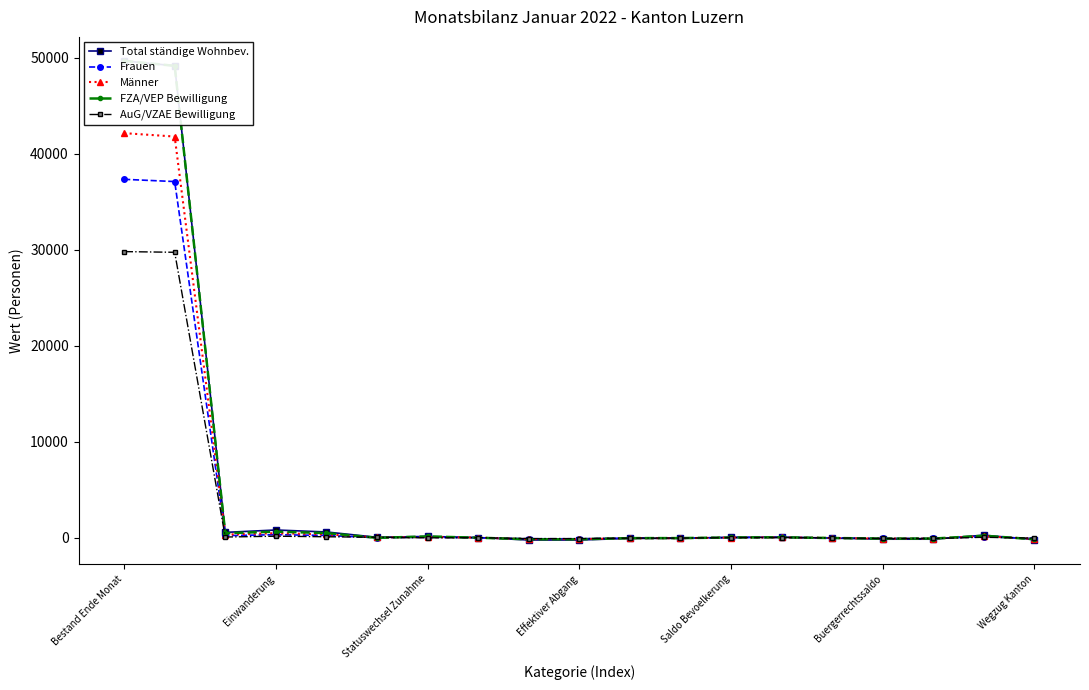

How many times do Männer and FZA/VEP Bewilligung cross each other?

6